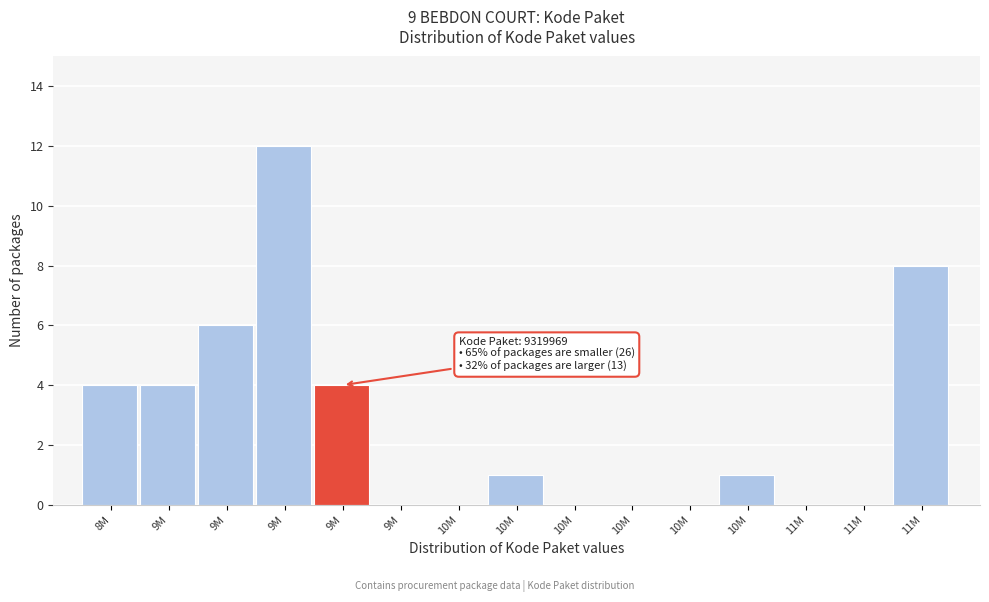

Are the bars horizontal?

No